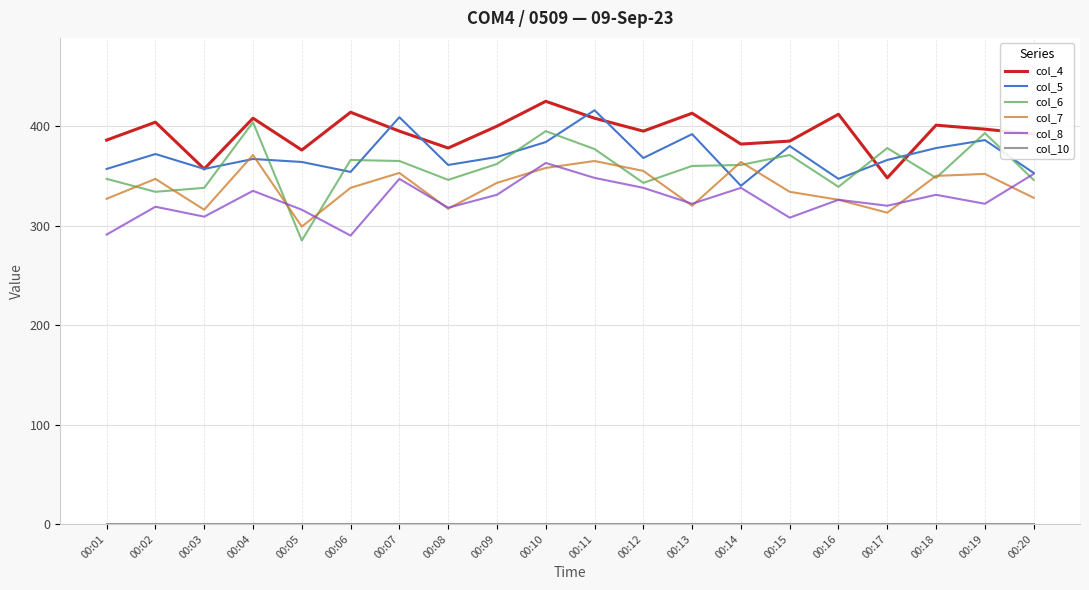

What is the difference between the second highest and minimum values in the col_5 series?

69